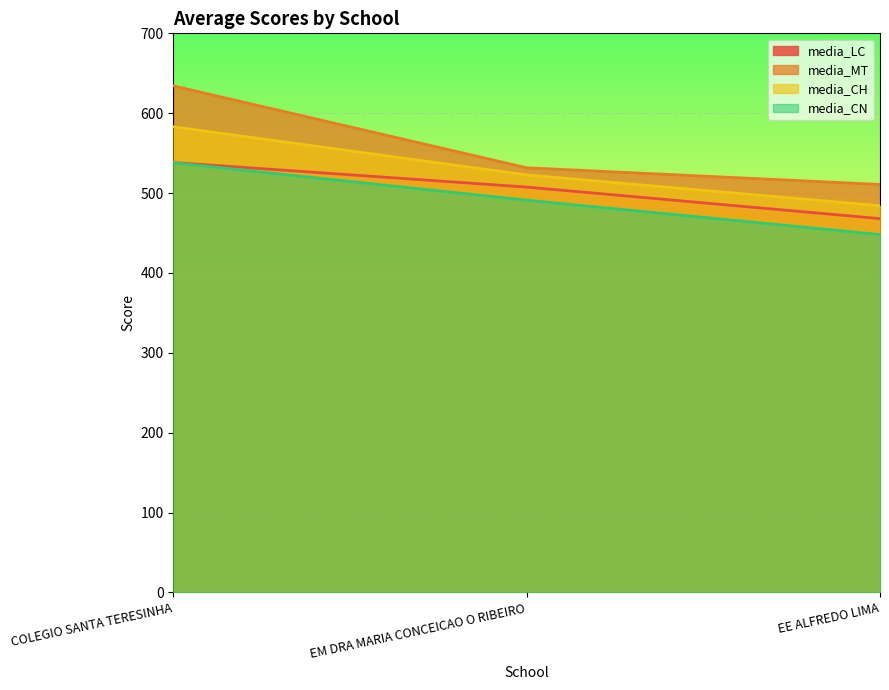

What is the label of the 2nd point from the right?

EM DRA MARIA CONCEICAO O RIBEIRO